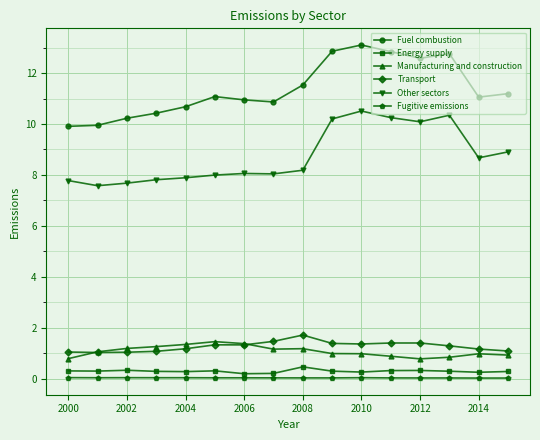

True or false: Fugitive emissions and Energy supply cross at least once.

False